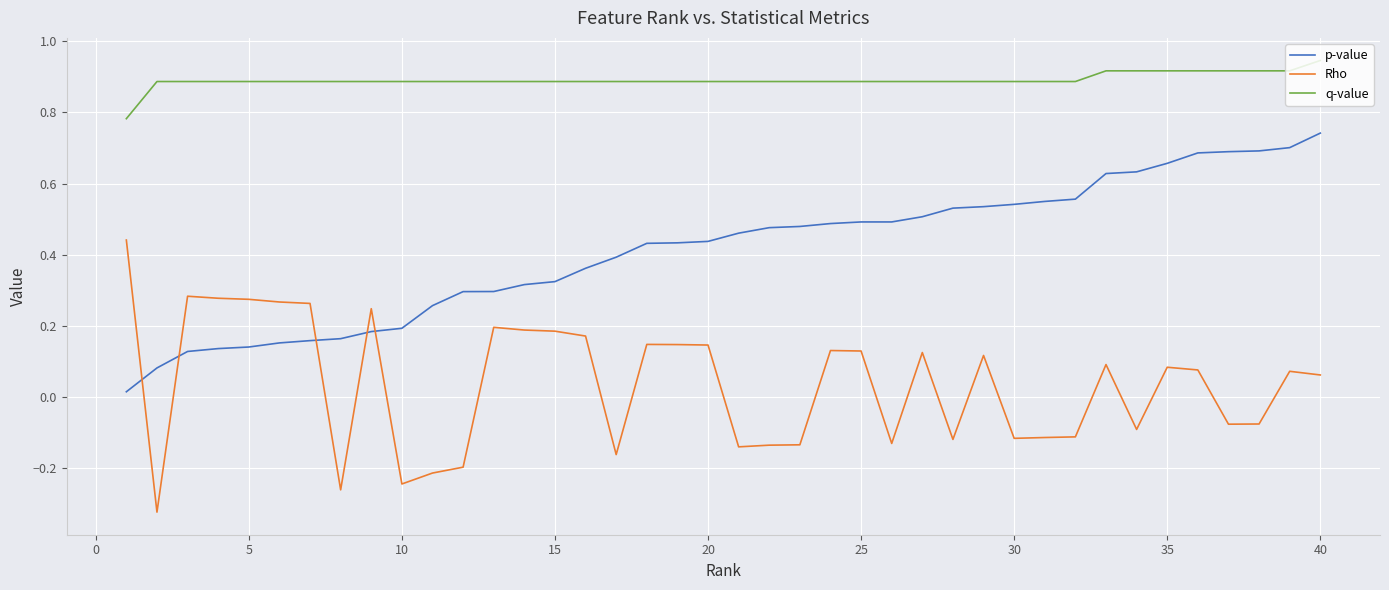

True or false: Rho and q-value intersect in this chart.

False